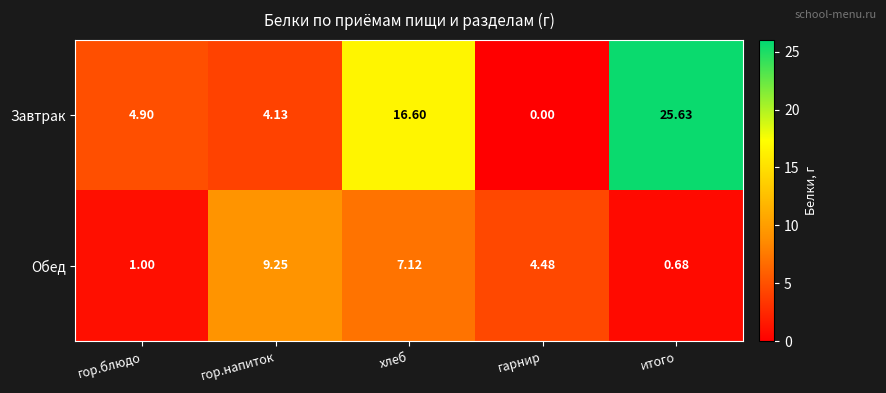

List the series in order of their overall mean, lowest first.

Обед, Завтрак